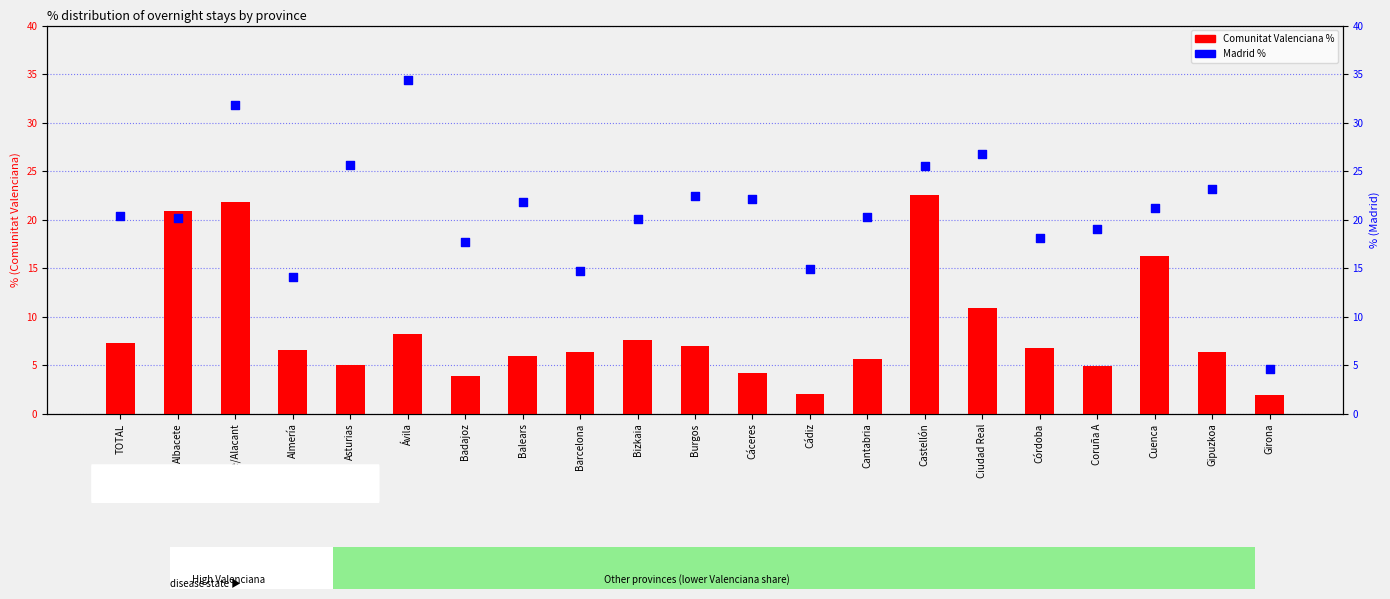

At which category is the sum across all series the highest?

Castellón